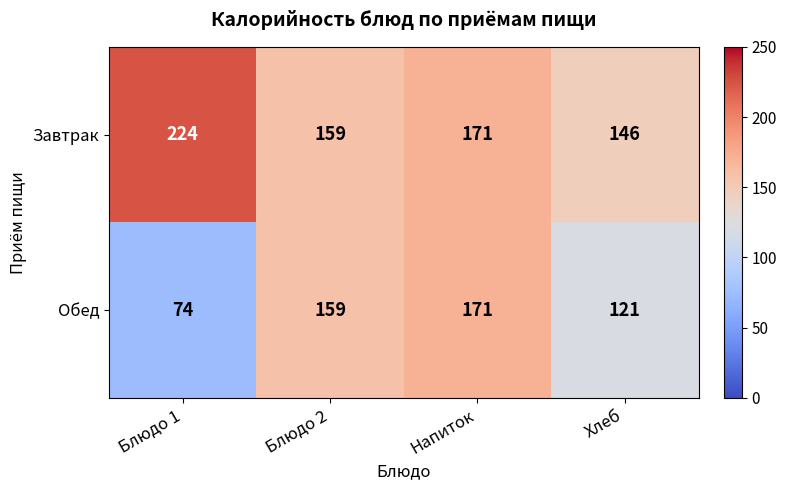

What is the sum of the Обед values at Блюдо 2 and Напиток?

330